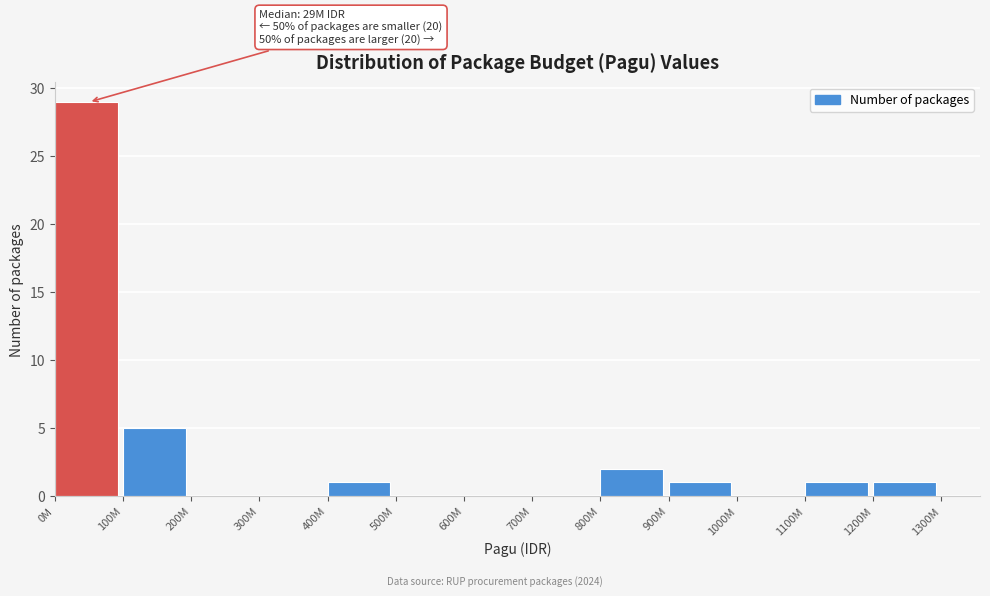

Reading left to right, transcribe all the data shown in this chart.

0M=29	100M=5	200M=0	300M=0	400M=1	500M=0	600M=0	700M=0	800M=2	900M=1	1000M=0	1100M=1	1200M=1